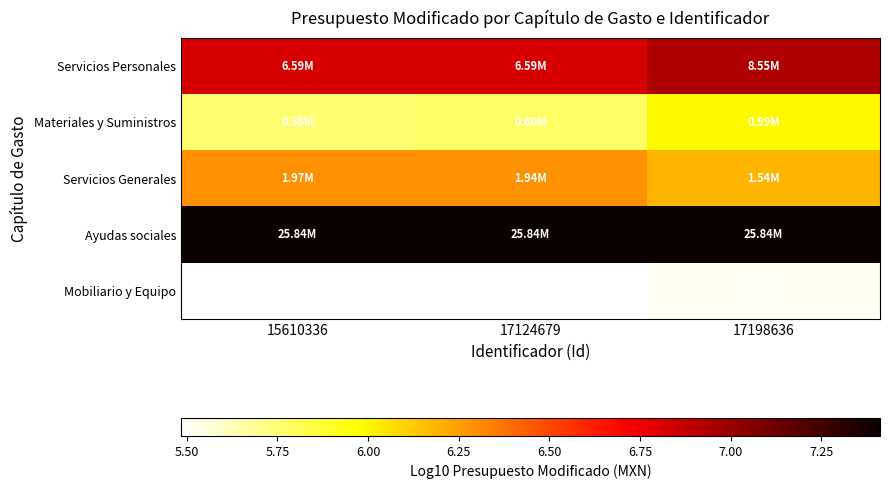

Between 17124679 and 17198636, which is larger?

17198636